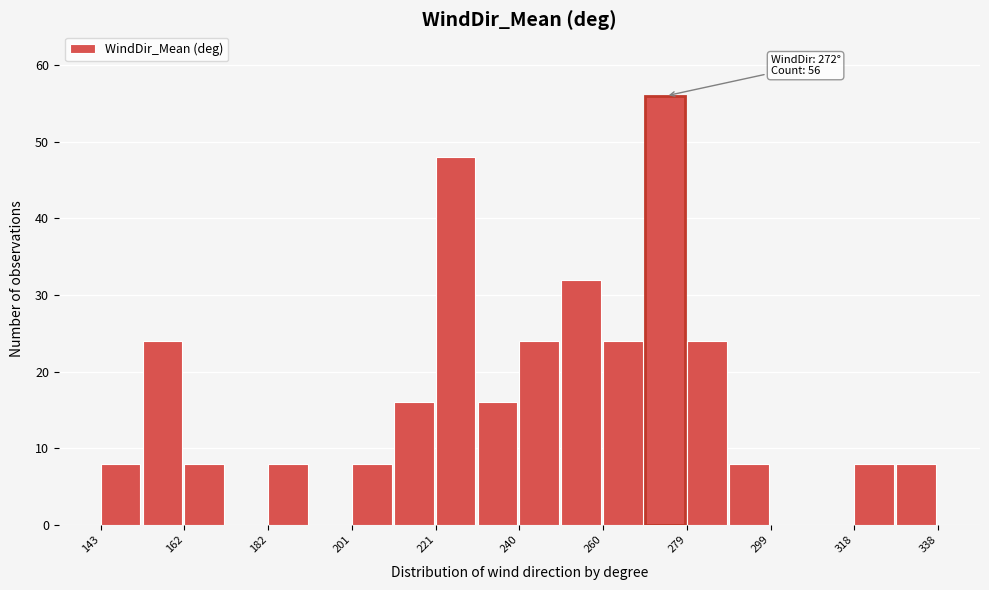

Which range on the x-axis has the tallest bar?

270 to 280